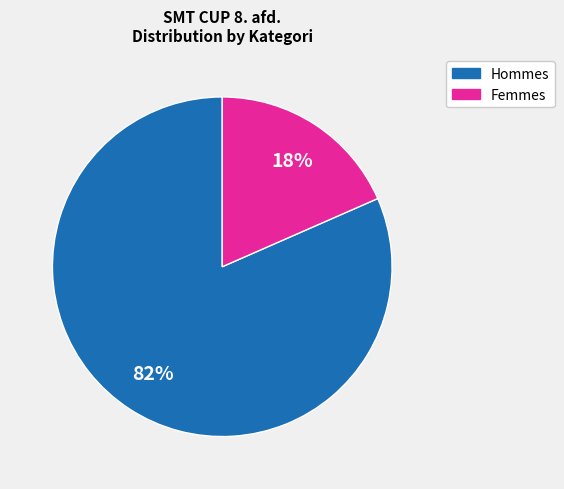

Does any single category account for the majority?

Yes